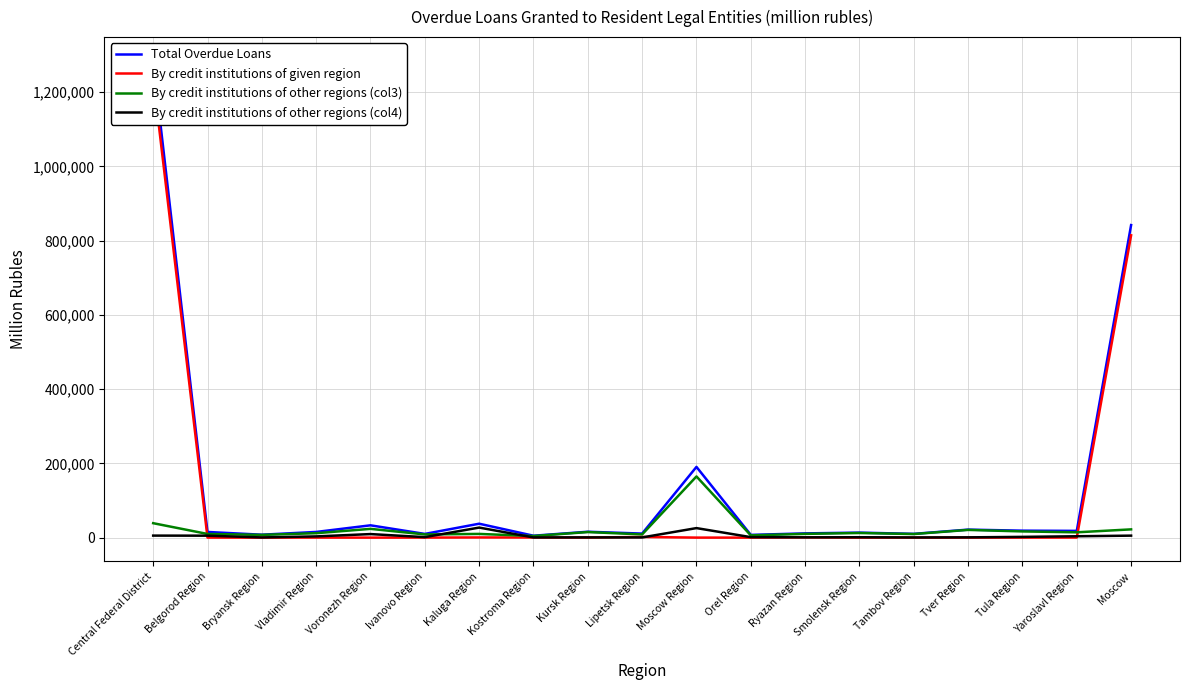

What is the label of the 1st point from the right?

Moscow